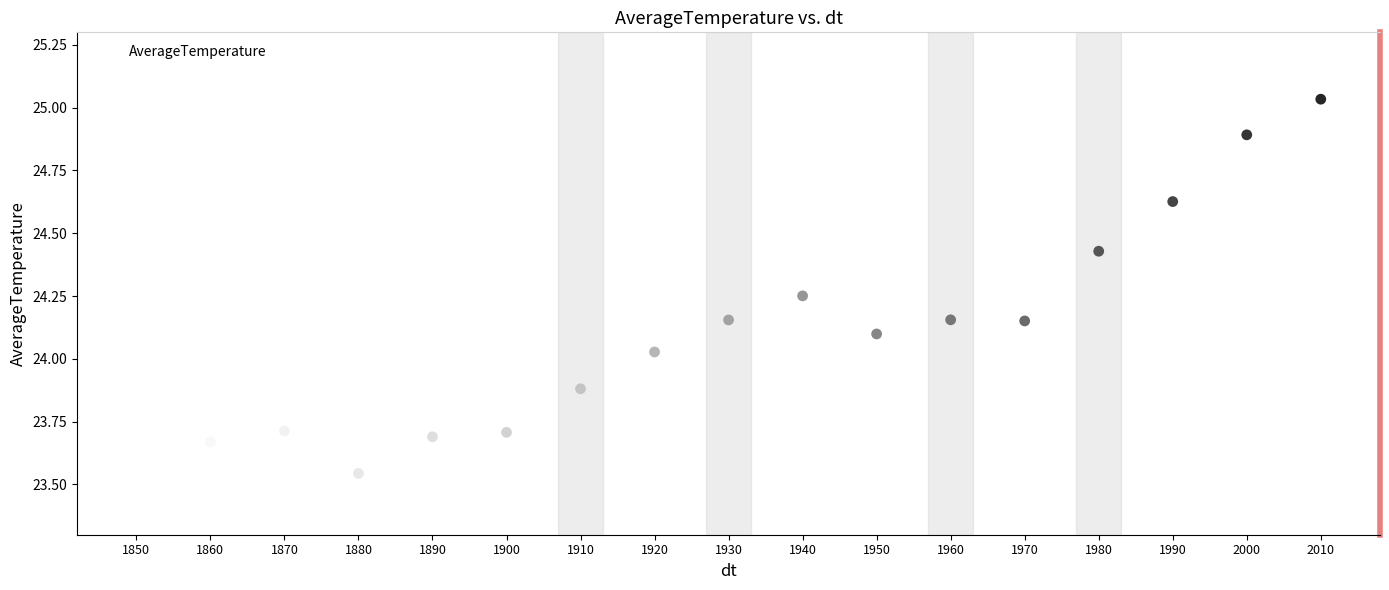

What is the range of X values (max minus min)?

160.0